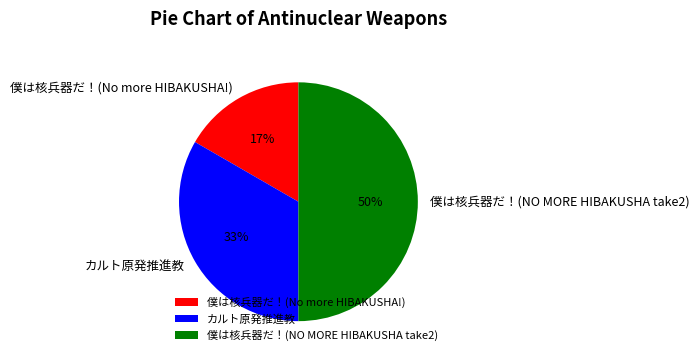

To the nearest percent, what is the combined percentage of 僕は核兵器だ！(NO MORE HIBAKUSHA take2) and 僕は核兵器だ！(No more HIBAKUSHA!)?

67%